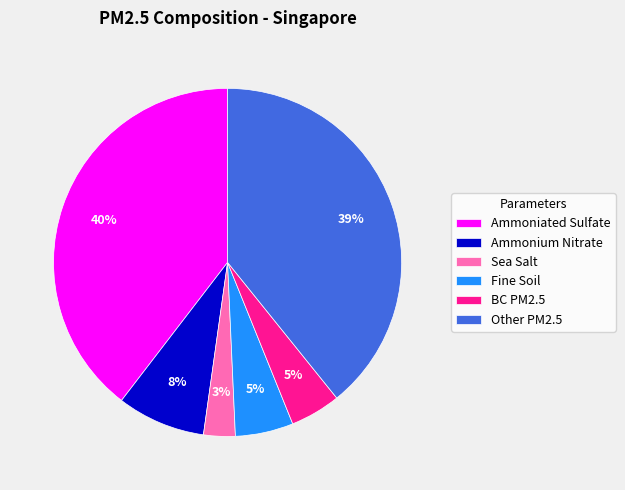

Between Sea Salt and Ammoniated Sulfate, which is larger?

Ammoniated Sulfate